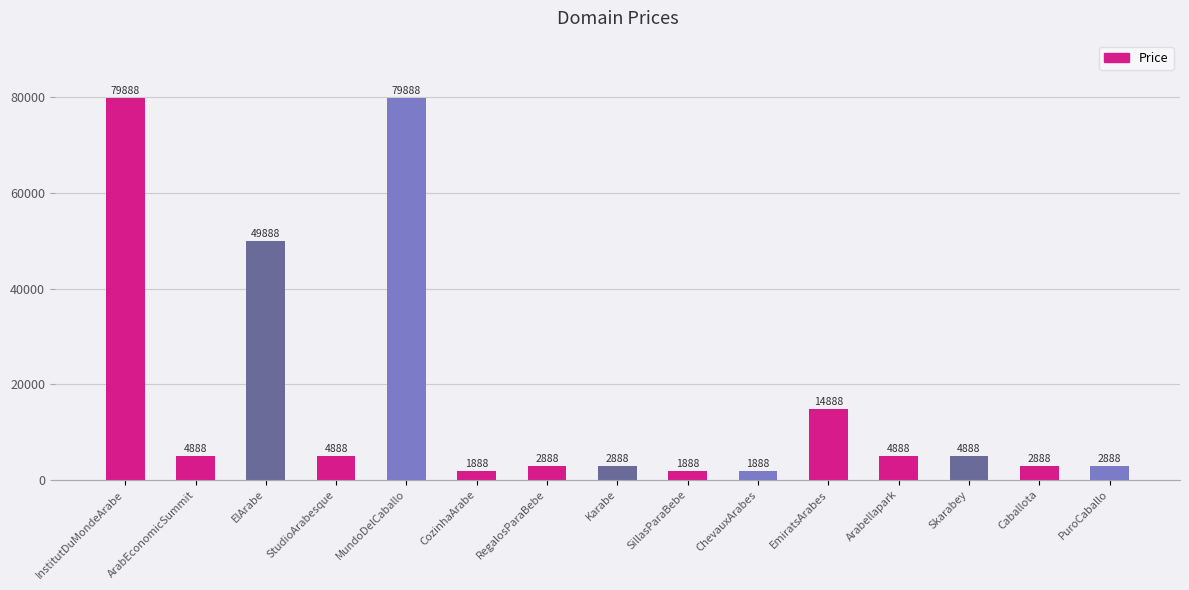

Reading left to right, list all the values displayed in this chart.

InstitutDuMondeArabe=79888	ArabEconomicSummit=4888	ElArabe=49888	StudioArabesque=4888	MundoDelCaballo=79888	CozinhaArabe=1888	RegalosParaBebe=2888	Karabe=2888	SillasParaBebe=1888	ChevauxArabes=1888	EmiratsArabes=14888	Arabellapark=4888	Skarabey=4888	Caballota=2888	PuroCaballo=2888